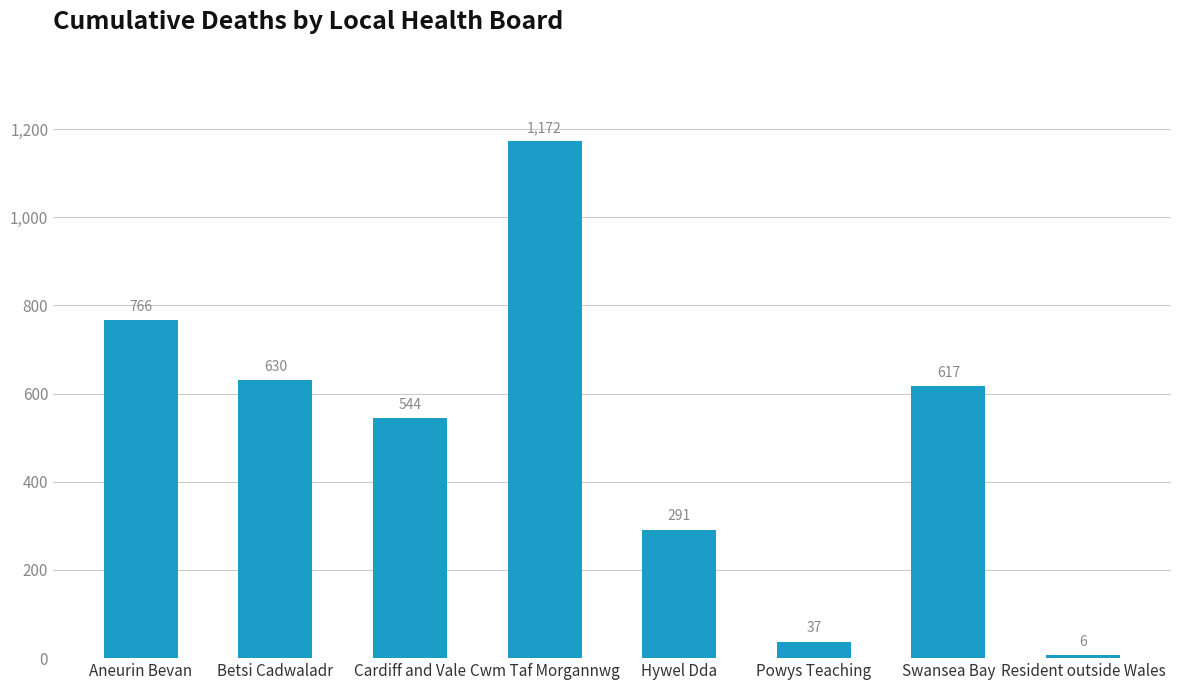

Count the number of data series in this chart.

1